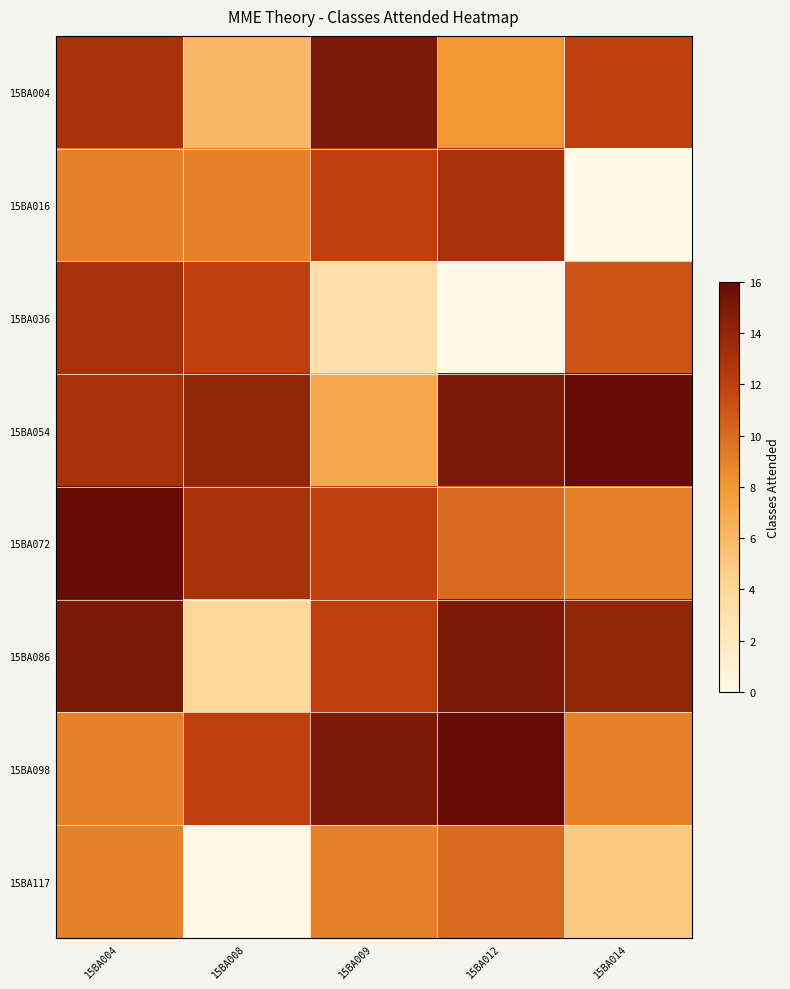

What is the difference between the highest and lowest values at 15BA008?

14